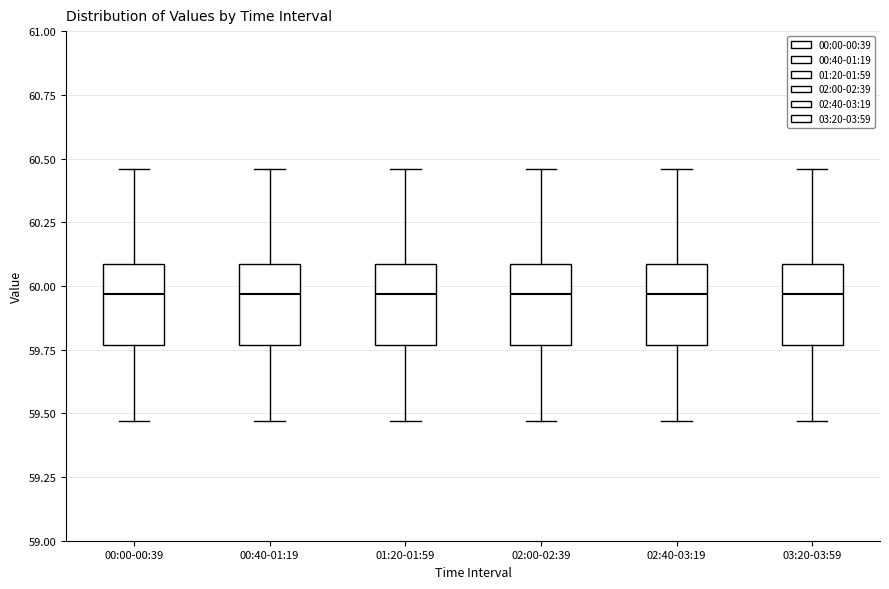

Where is the lower edge of the box for 00:00-00:39 on the y-axis? The values are not printed on the chart, so give them approximately, as read against the axis.

59.75